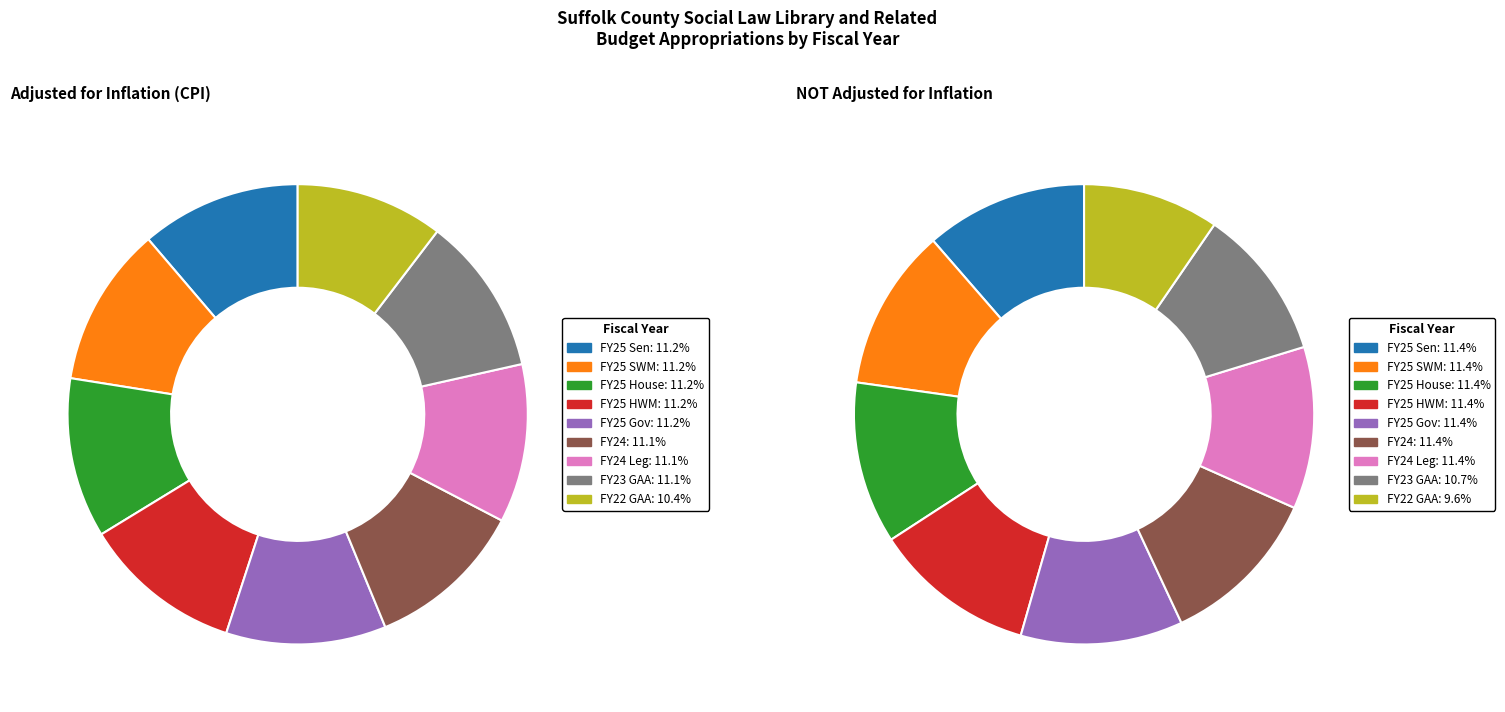

Between FY23 GAA and FY25 Gov, which is larger?

FY25 Gov